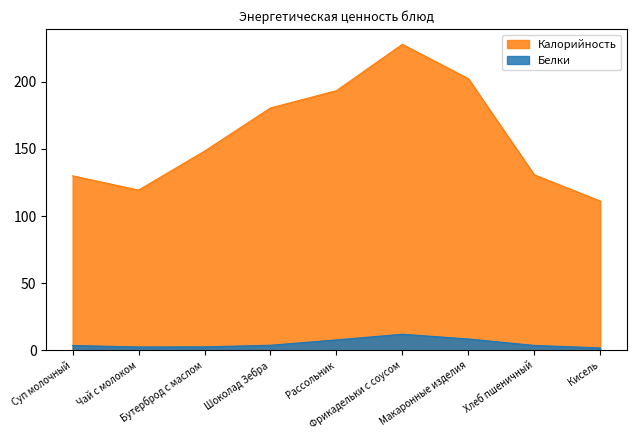

What is the label of the 9th point from the right?

Суп молочный